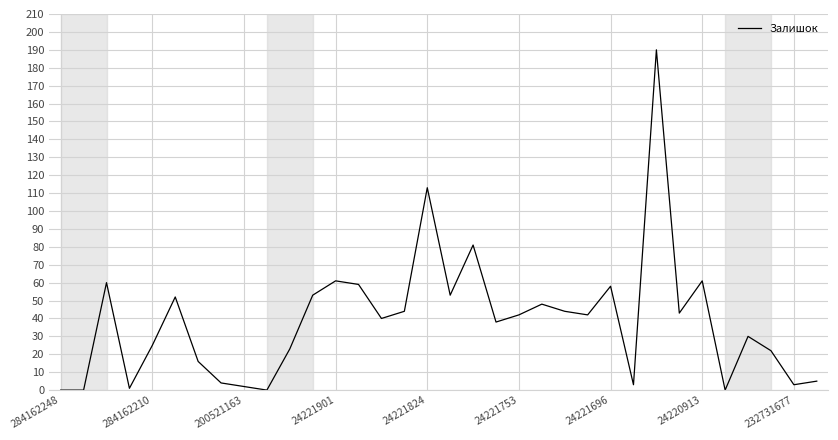

What is the difference between the maximum and minimum values?

190